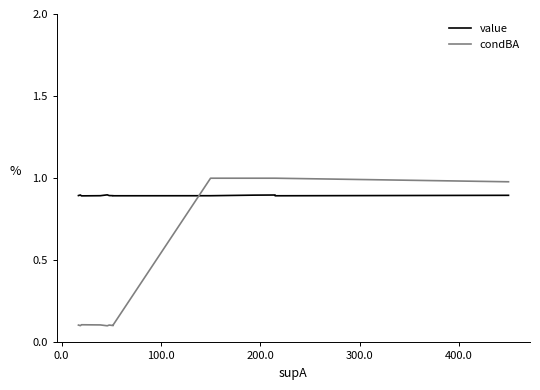

Reading left to right, list all the values displayed in this chart.

value: 0.9	0.9	0.9	0.9	0.9	0.9	0.9	0.9	0.9	0.9	0.9	0.9	0.9	0.9	0.9
condBA: 0.1	0.1	0.1	0.1	0.1	0.1	0.1	0.1	0.1	0.1	1.0	1.0	1.0	1.0	1.0